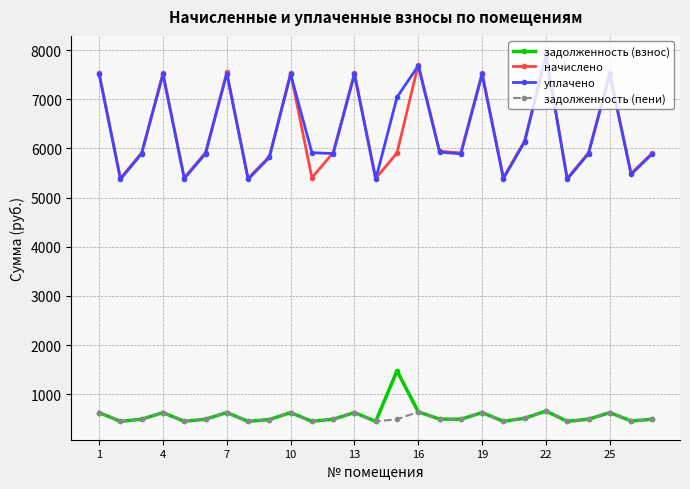

What are all the series names shown in the legend?

задолженность (взнос), начислено, уплачено, задолженность (пени)